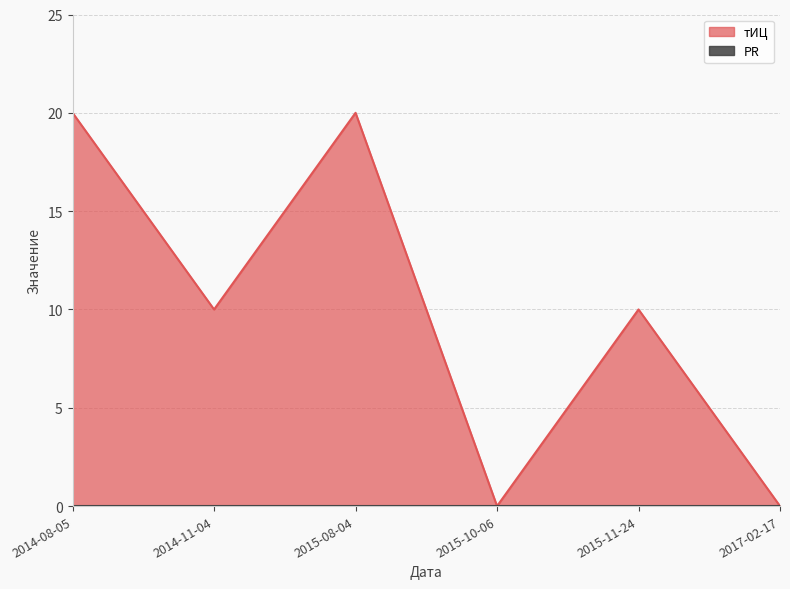

What is the maximum value shown in the chart?

20